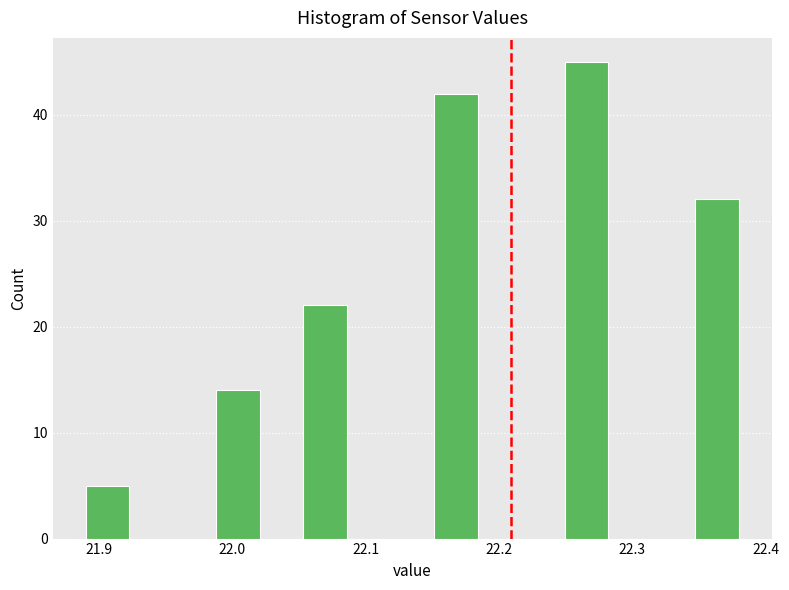

Read against the x-axis, roughly where is the centre of the tallest bar?

22.27